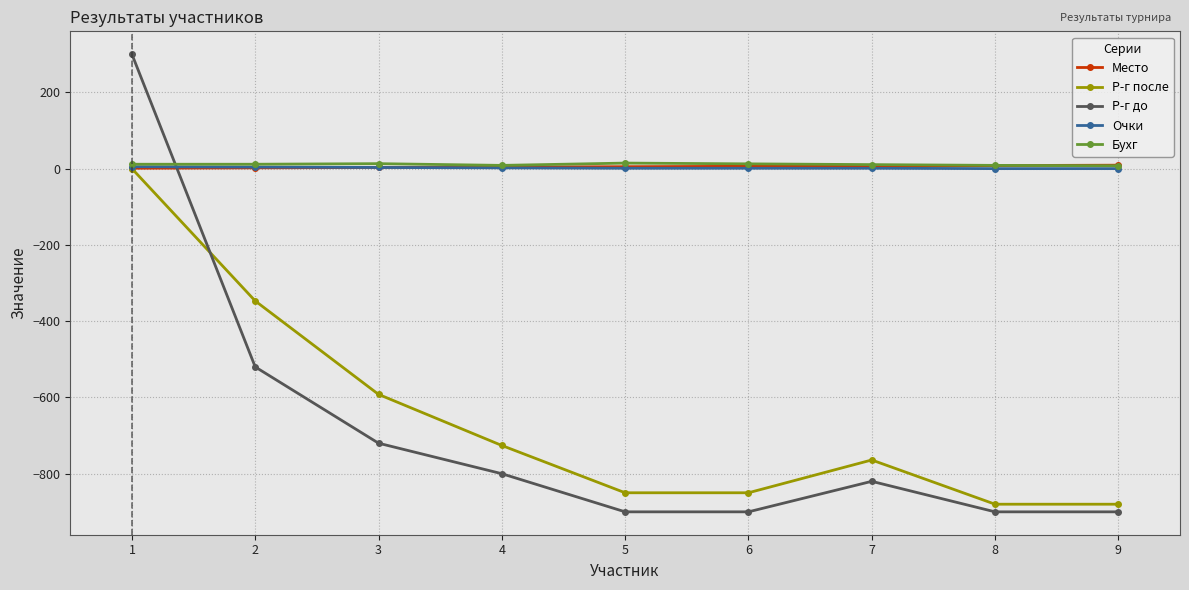

The Р-г после series shows -850.0 at 6. True or false?

True